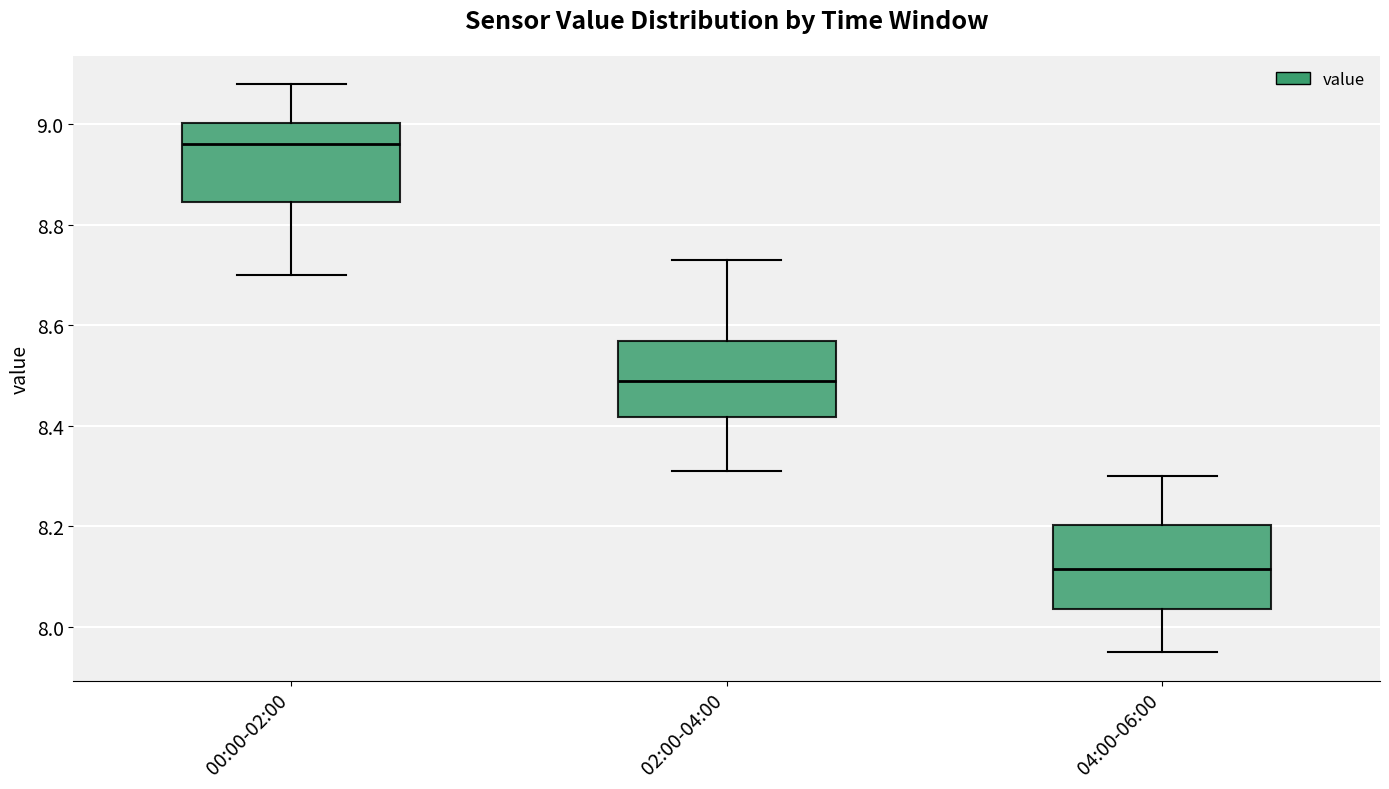

Reading left to right, read every box against the y-axis: the position of its median line, the range the box covers, and the ends of its whiskers. The values are not printed on the chart, so give them approximately, as read against the axis.

00:00-02:00: median 8.96, box 8.84 to 9.00, whiskers 8.70 to 9.08
02:00-04:00: median 8.50, box 8.42 to 8.58, whiskers 8.32 to 8.74
04:00-06:00: median 8.12, box 8.04 to 8.20, whiskers 7.96 to 8.30